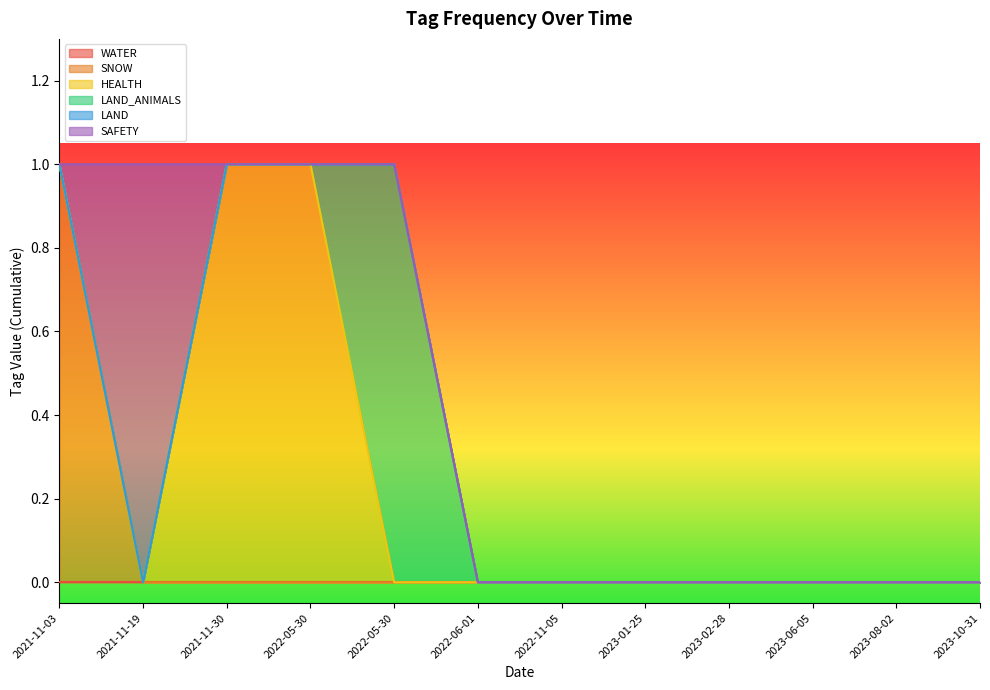

True or false: SNOW and WATER intersect in this chart.

False